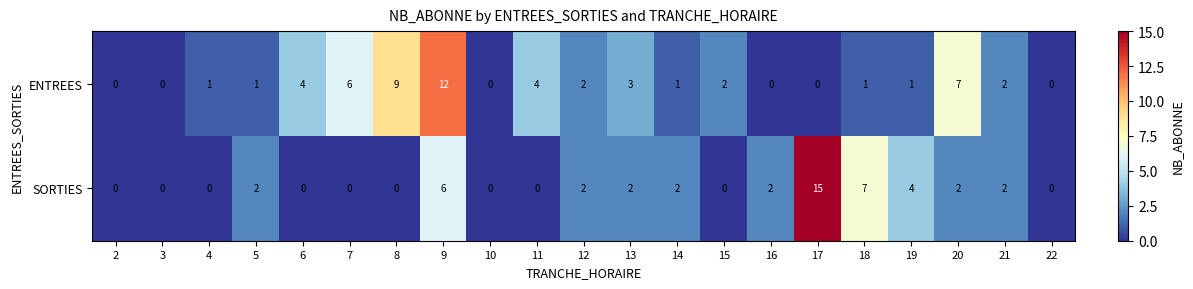

Count the number of data series in this chart.

2